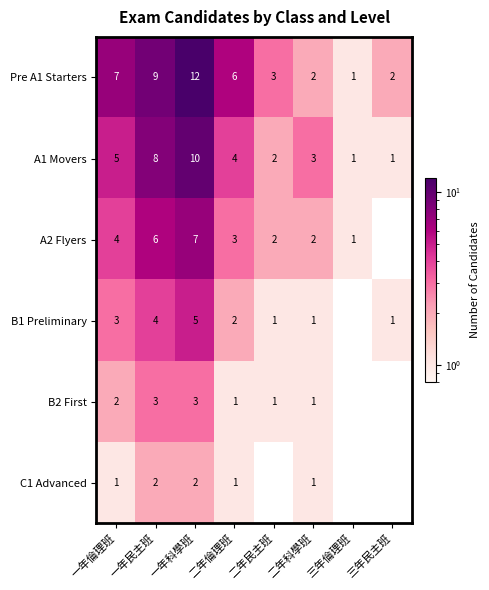

What is the difference between the highest and lowest values at 二年倫理班?

5